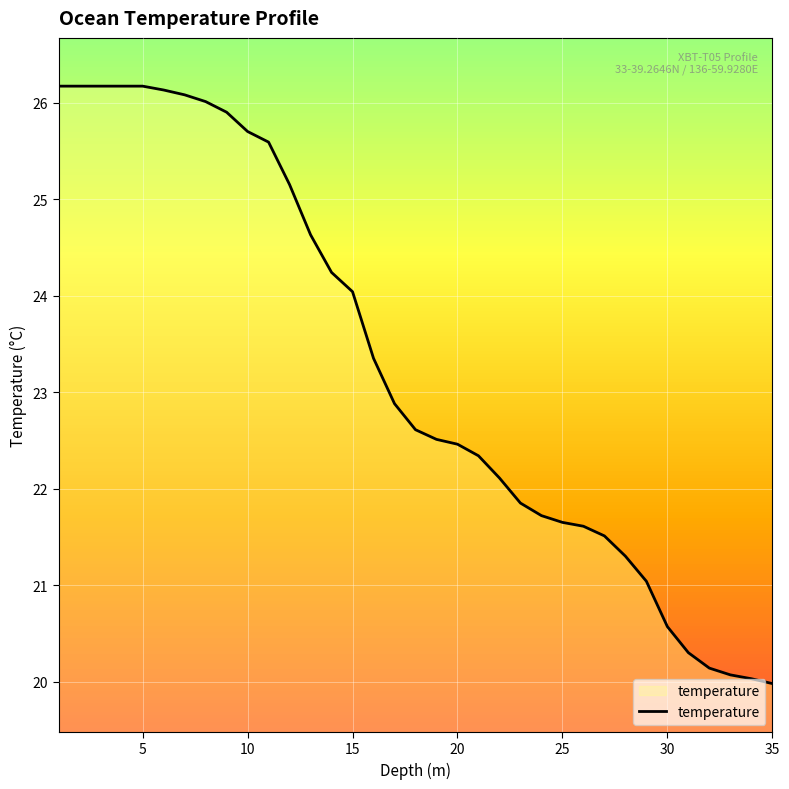

What is the difference between the maximum and minimum values?

6.2